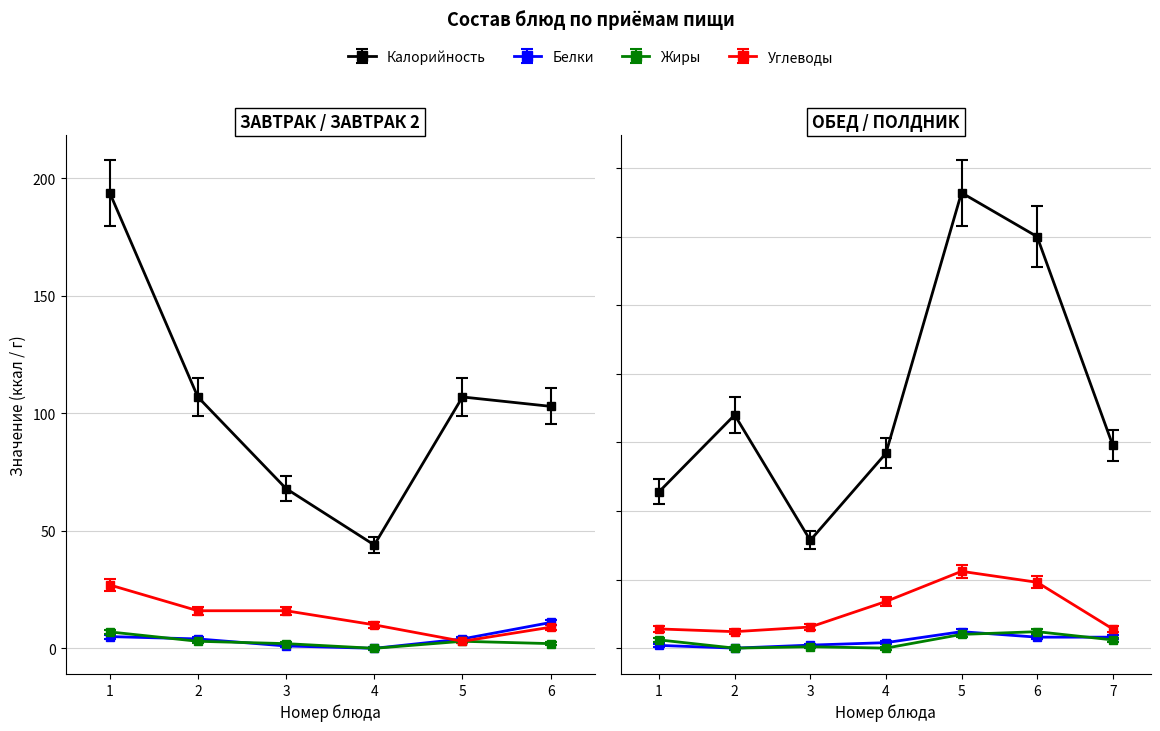

Reading left to right, extract all data points from this chart.

Калорийность: 194.0	107.0	68.0	44.0	107.0	103.0	57.0	85.0	39.3	71.0	166.0	150.0	74.0
Белки: 5.0	4.0	1.0	0.0	4.0	11.0	1.0	0.0	1.1	2.0	6.0	4.0	4.0
Жиры: 7.0	3.0	2.0	0.0	3.0	2.0	3.0	0.0	0.5	0.0	5.0	6.0	3.0
Углеводы: 27.0	16.0	16.0	10.0	3.0	9.0	7.0	6.0	7.7	17.0	28.0	24.0	7.0